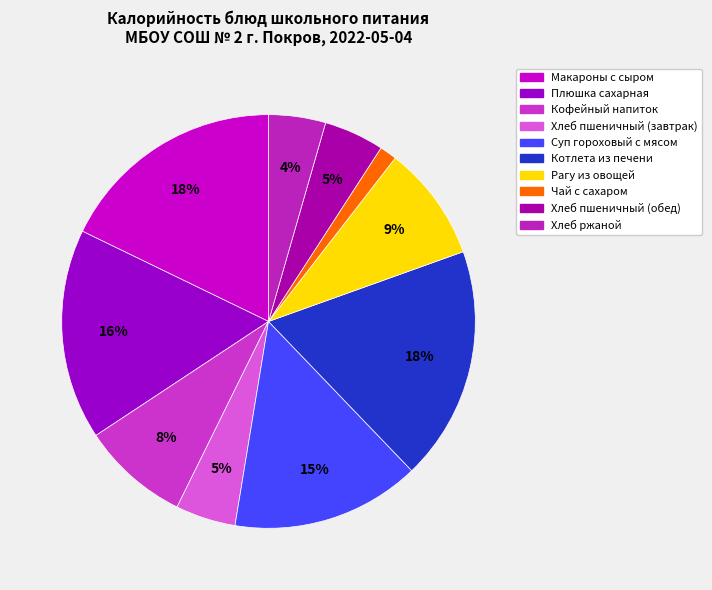

Do Котлета из печени and Хлеб пшеничный (завтрак) together represent more than half of the pie?

No